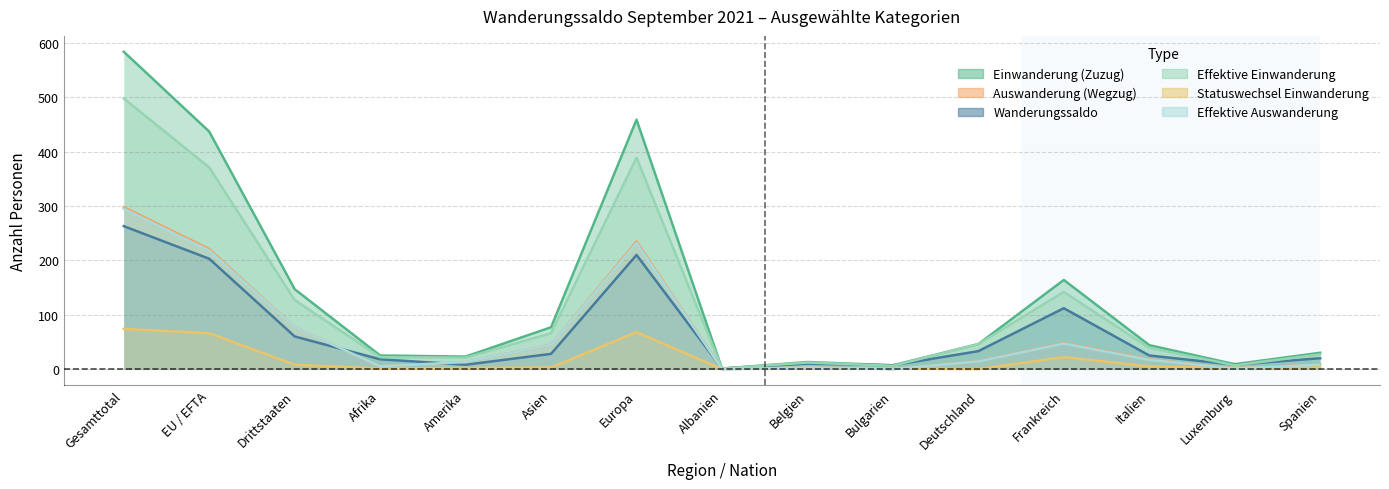

What is the label of the 12th point from the left?

Frankreich